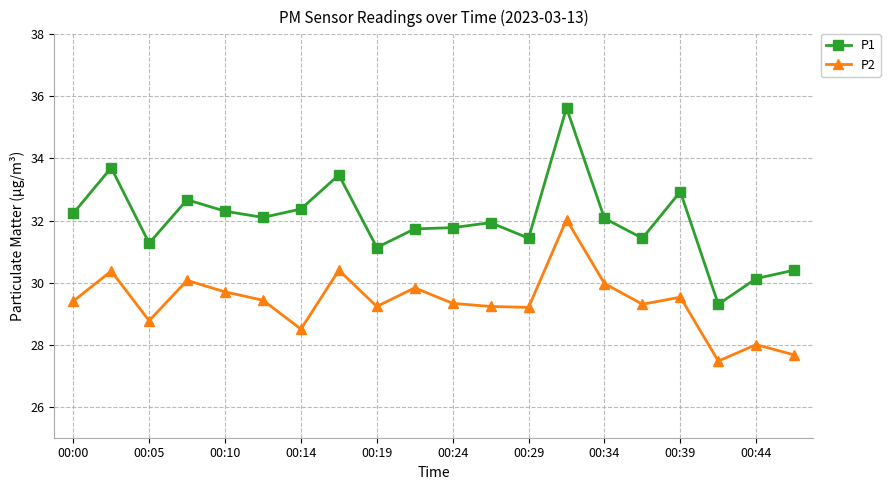

How many lines are shown in the chart?

2